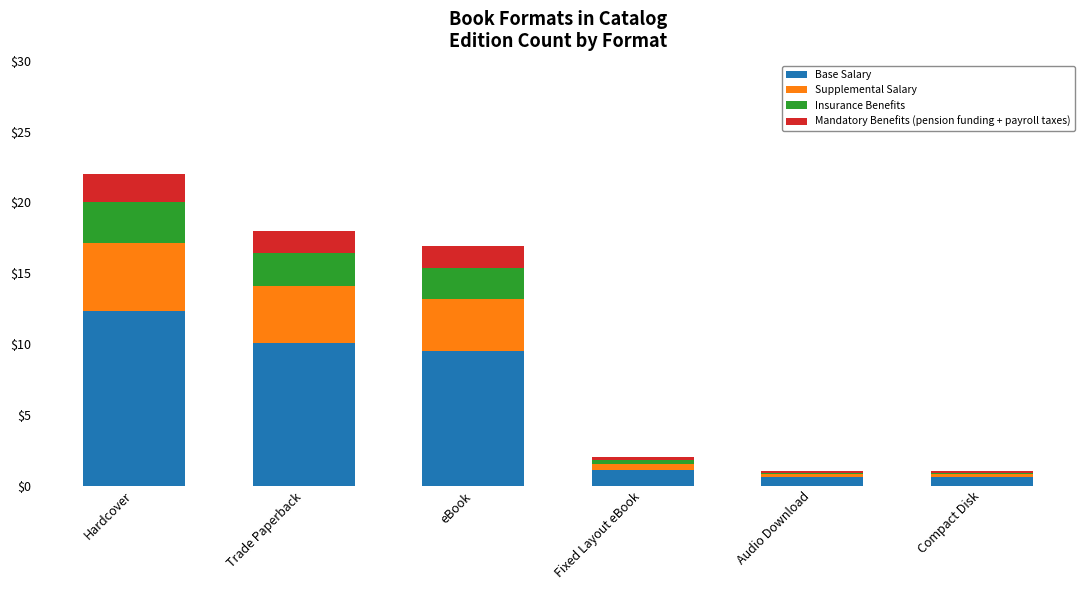

At which category is the sum across all series the highest?

Hardcover